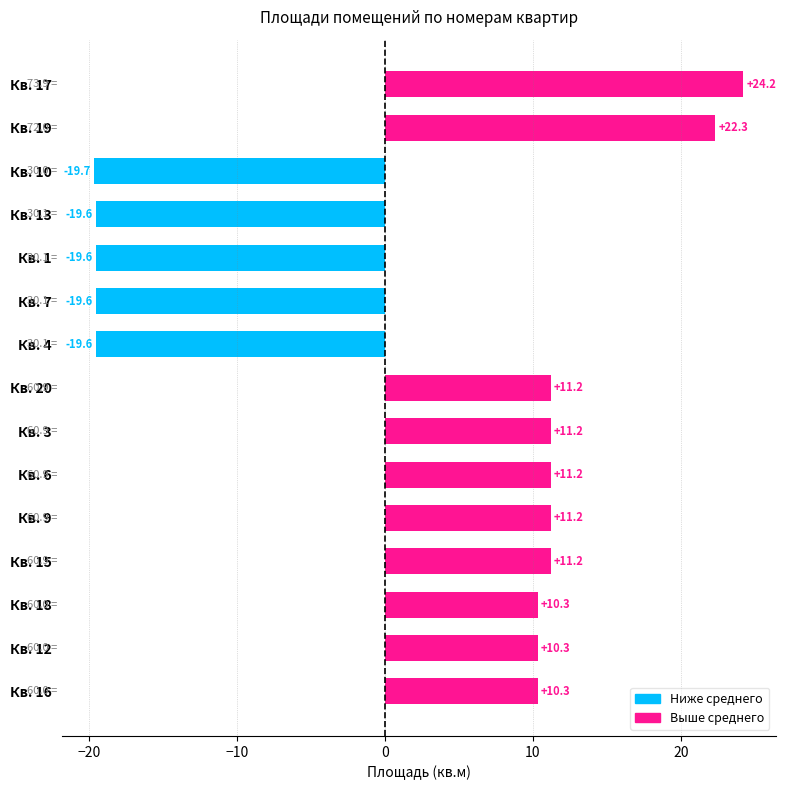

What is the change in value from Кв. 6 to Кв. 10?

-30.9